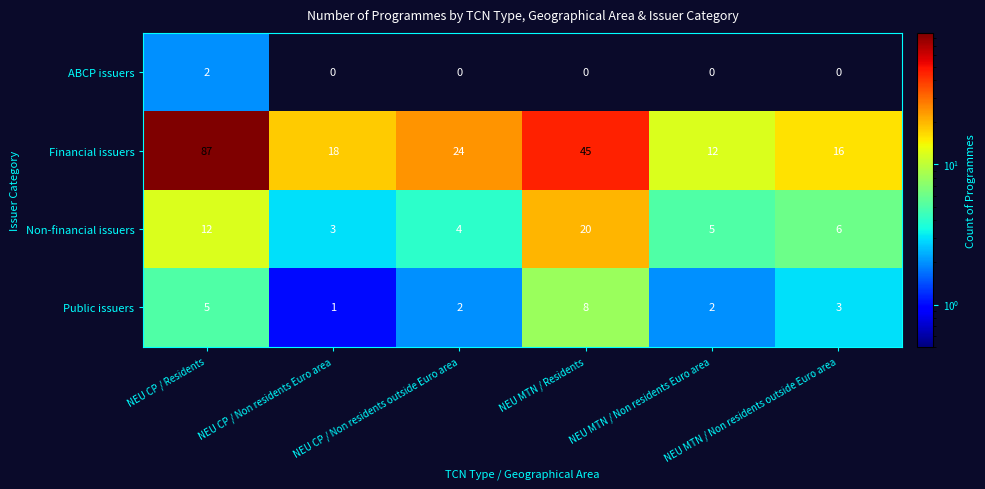

Which series has the largest range (max minus min)?

Financial issuers